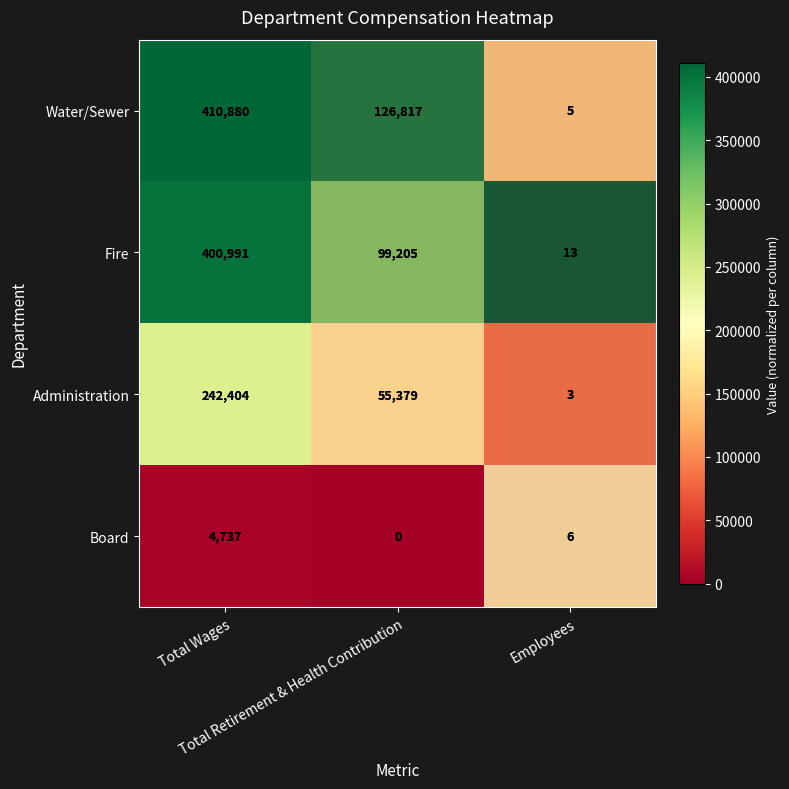

Which series has the largest range (max minus min)?

Water/Sewer